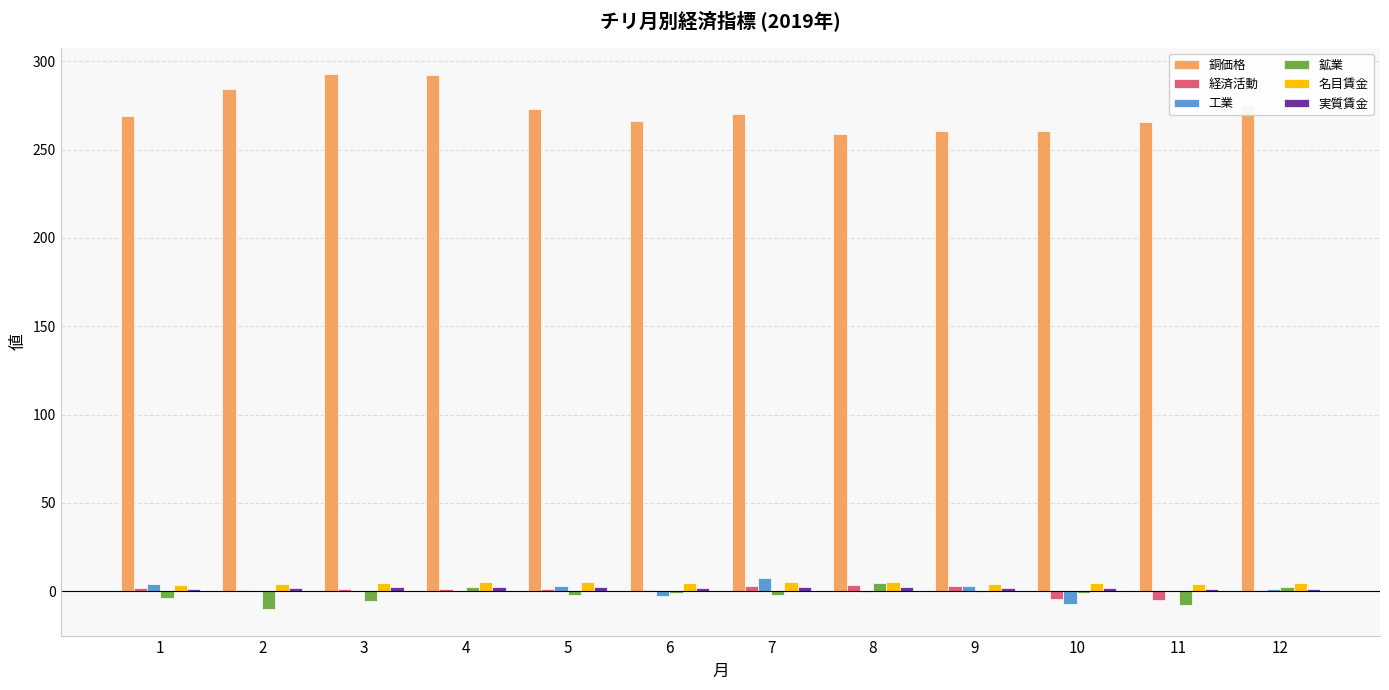

What is the maximum value shown in the chart?

292.5